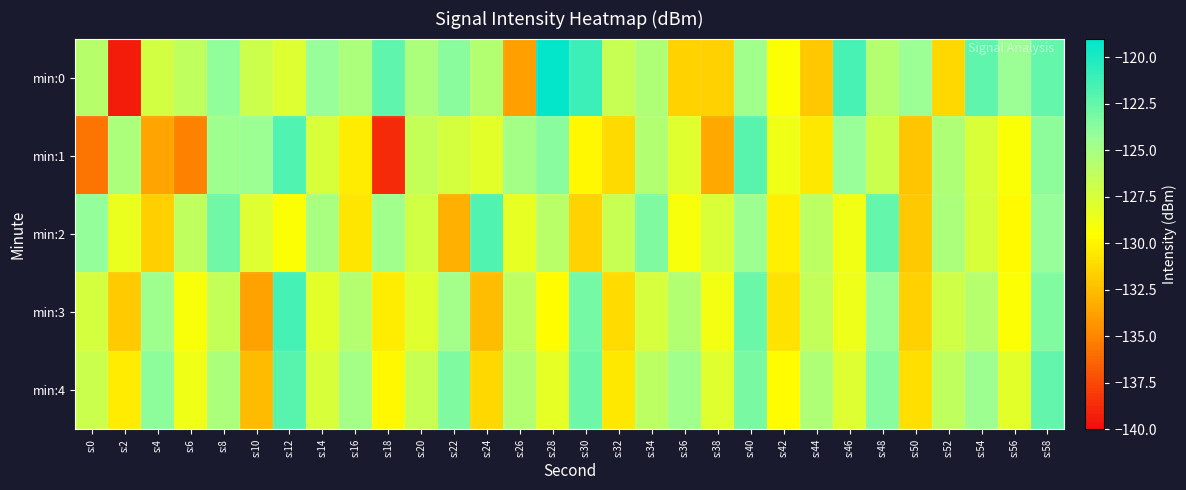

What is the smallest value displayed?

-139.3